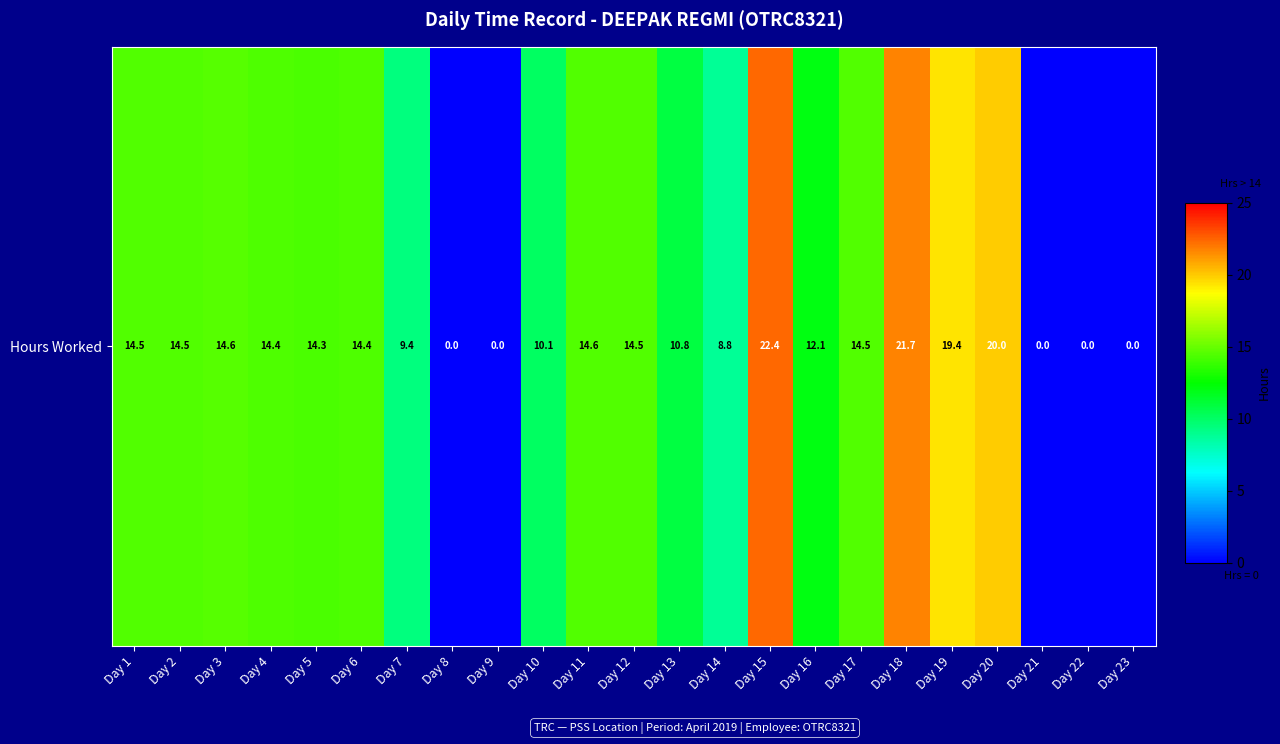

How many values are below 14?

10